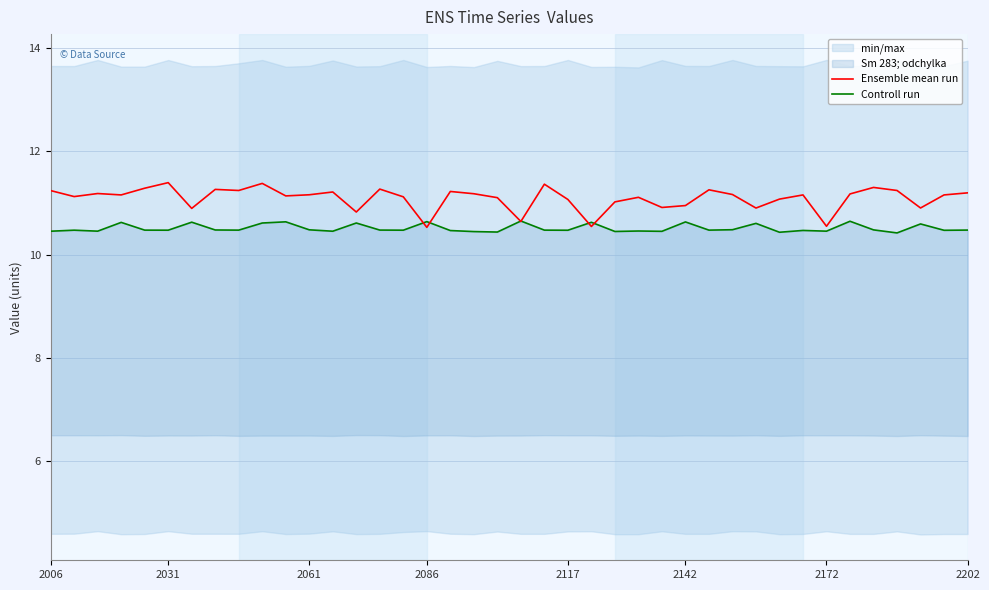

True or false: Ensemble mean run has a value of 11.1 at 2117.

True